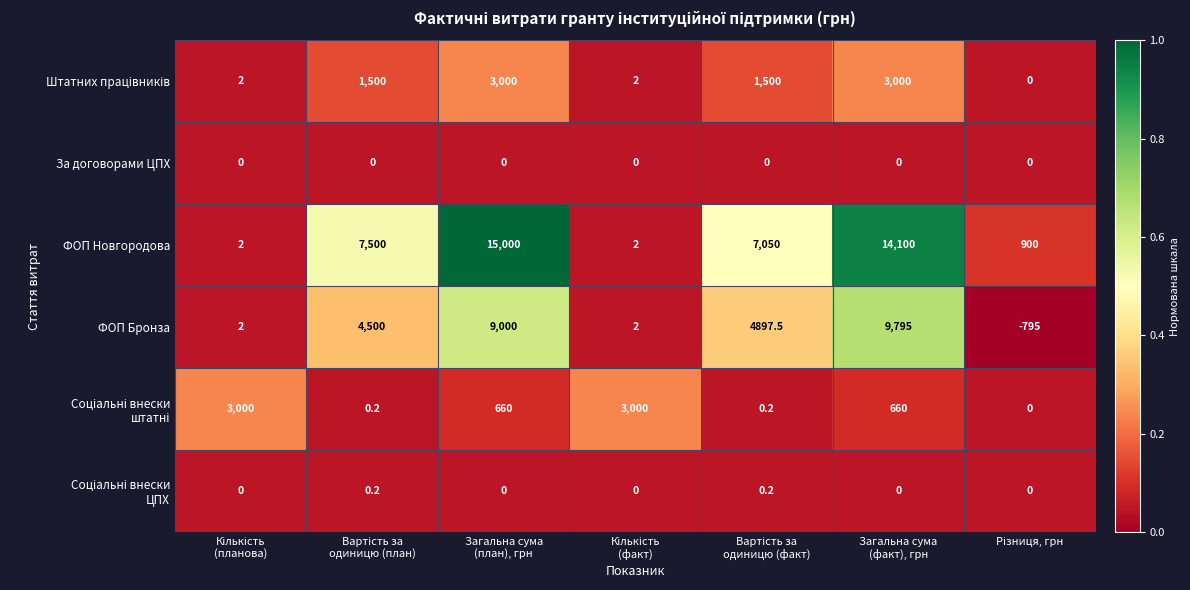

At how many categories does at least one series exceed 0?

7